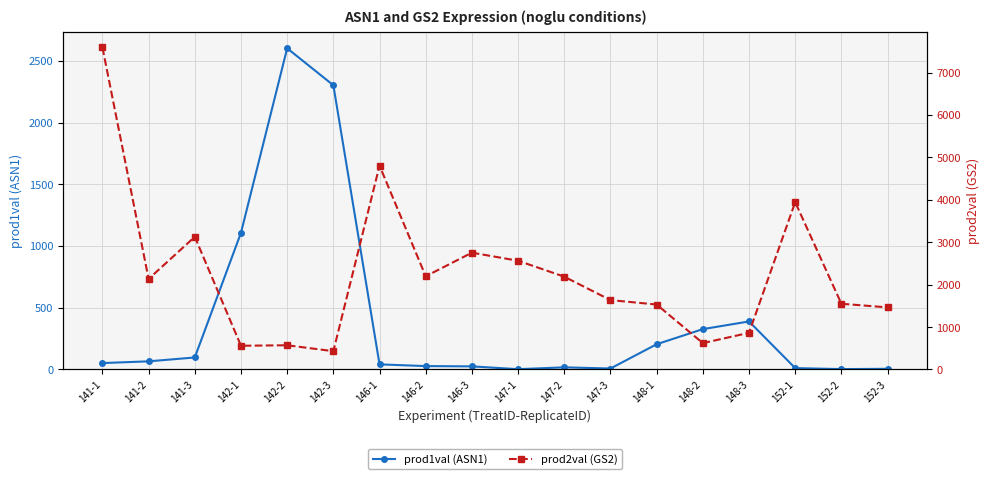

True or false: prod2val (GS2) has more than 2 points higher than both neighbors.

True